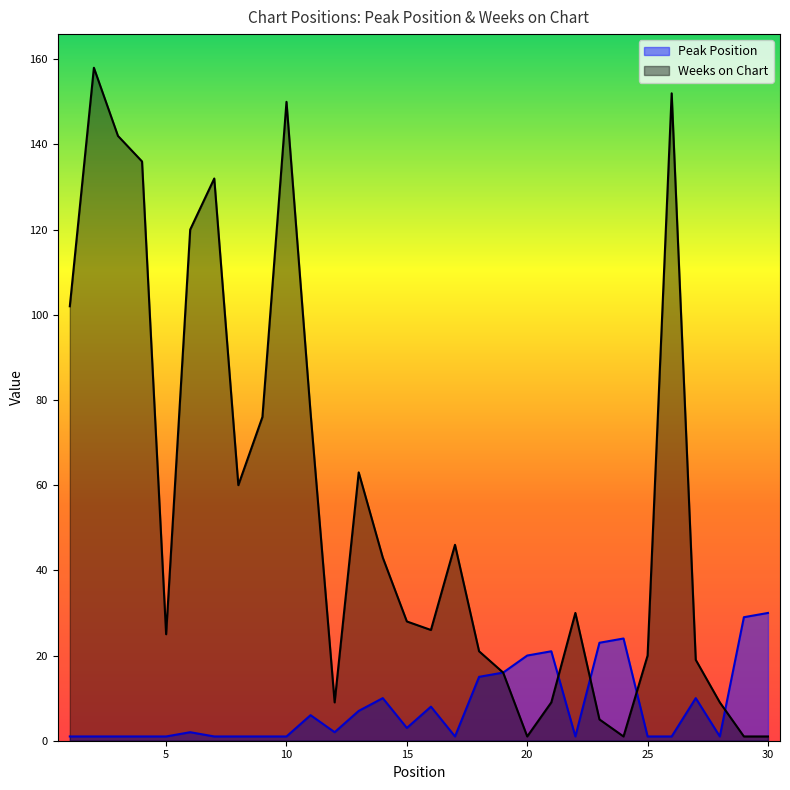

Which series has the widest spread of values?

Weeks on Chart